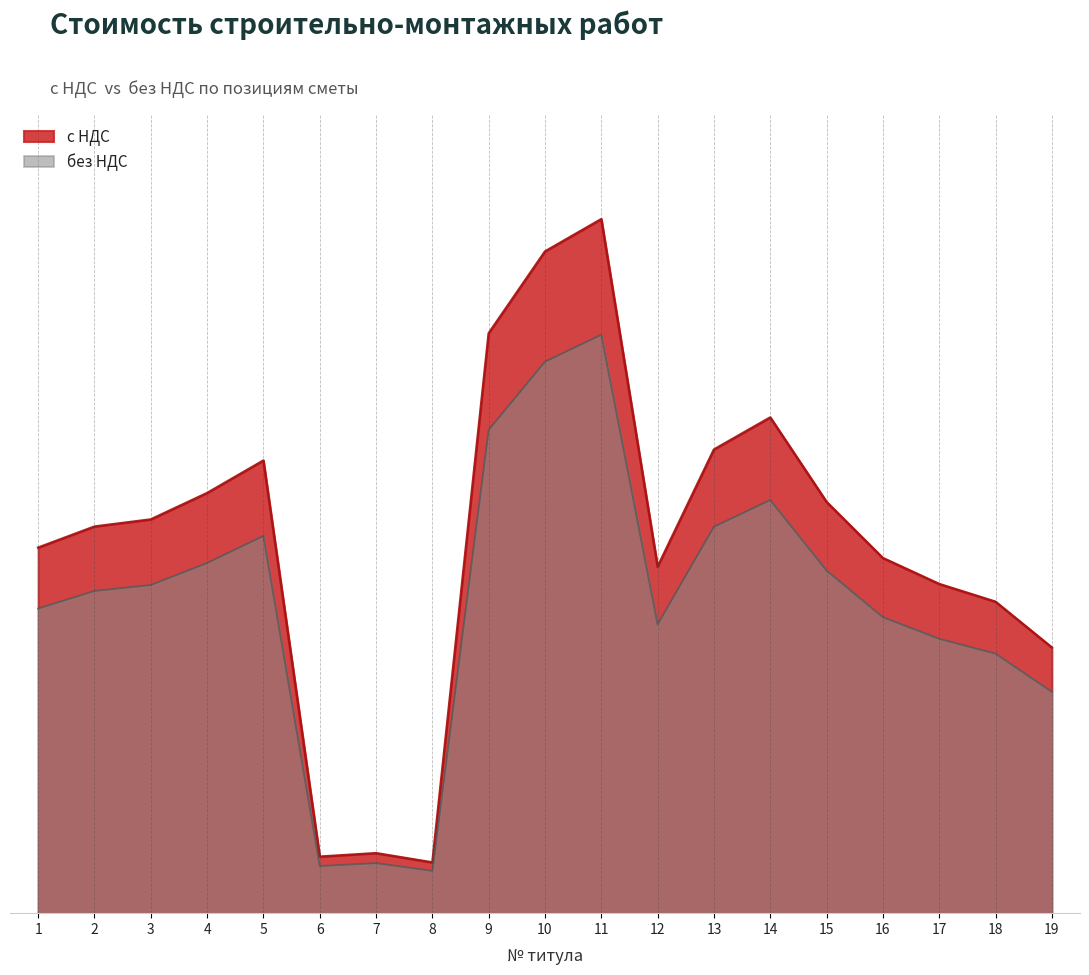

Reading left to right, transcribe all the data shown in this chart.

с НДС: 1=416163.7	2=440150.3	3=448249.0	4=478320.4	5=515314.6	6=64364.4	7=68314.2	8=57750.8	9=660215.2	10=753342.9	11=790160.6	12=394427.3	13=527857.5	14=564372.4	15=468159.1	16=404297.1	17=374759.8	18=354564.9	19=302465.8
без НДС: 1=346803.1	2=366791.9	3=373540.8	4=398600.3	5=429428.9	6=53637.0	7=56928.5	8=48125.7	9=550179.4	10=627785.7	11=658467.2	12=328689.4	13=439881.3	14=470310.3	15=390132.6	16=336914.2	17=312299.9	18=295470.8	19=252054.9